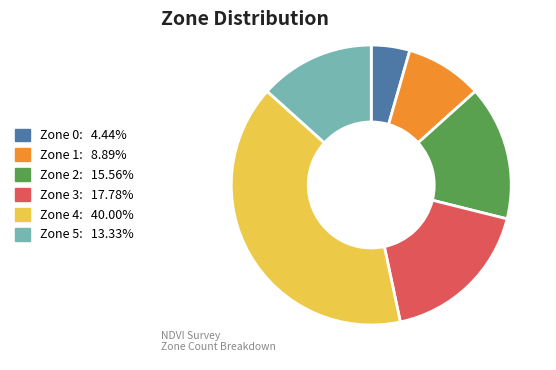

Rank the categories by value from highest to lowest.

Zone 4, Zone 3, Zone 2, Zone 5, Zone 1, Zone 0